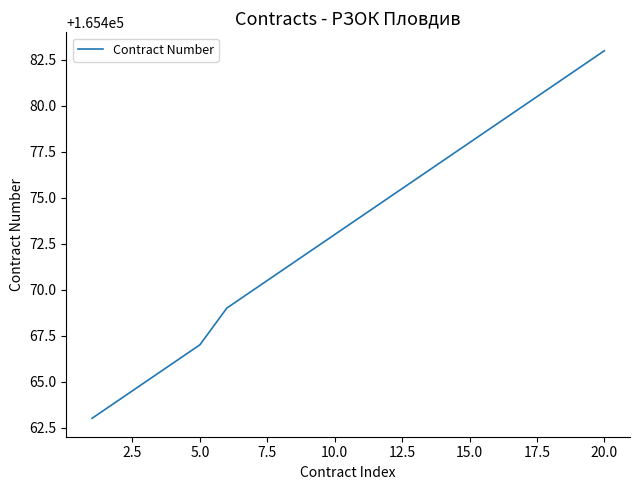

Reading right to left, transcribe all the data shown in this chart.

165483	165482	165481	165480	165479	165478	165477	165476	165475	165474	165473	165472	165471	165470	165469	165467	165466	165465	165464	165463